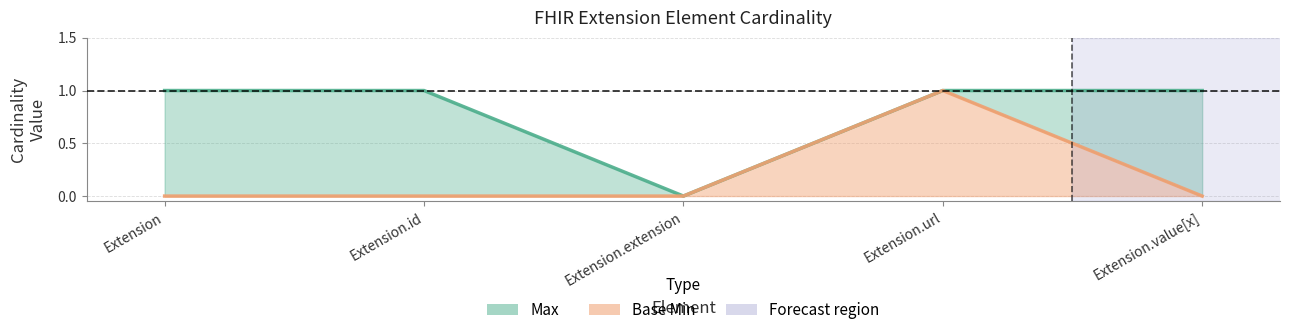

Is it true that Base Min equals 0 at Extension.extension?

True